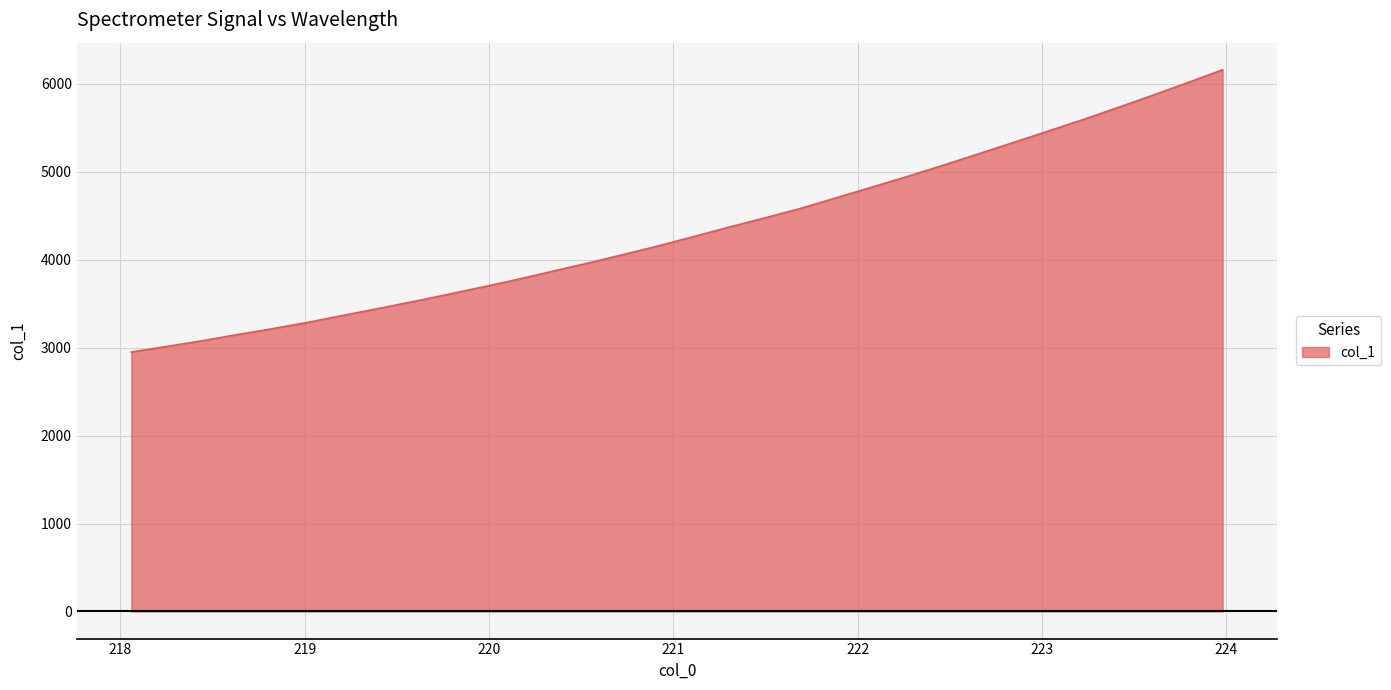

What is the minimum value shown in the chart?

2950.9